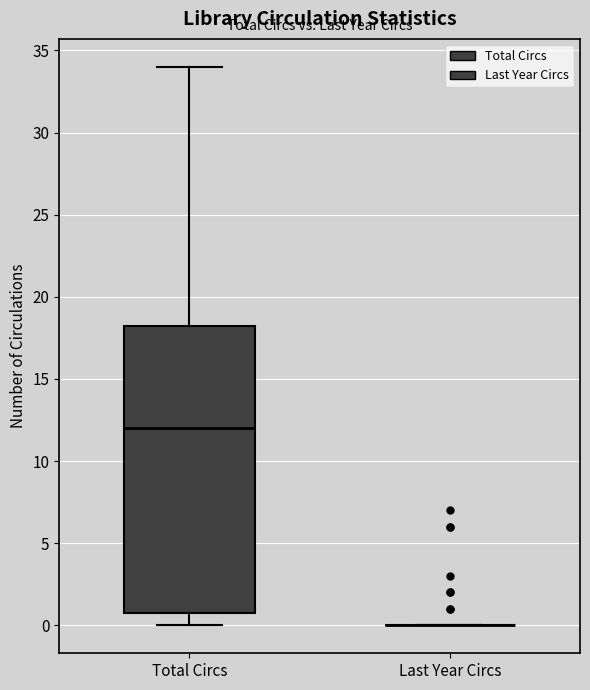

Which box is the tallest, from its lower edge to its upper edge?

Total Circs